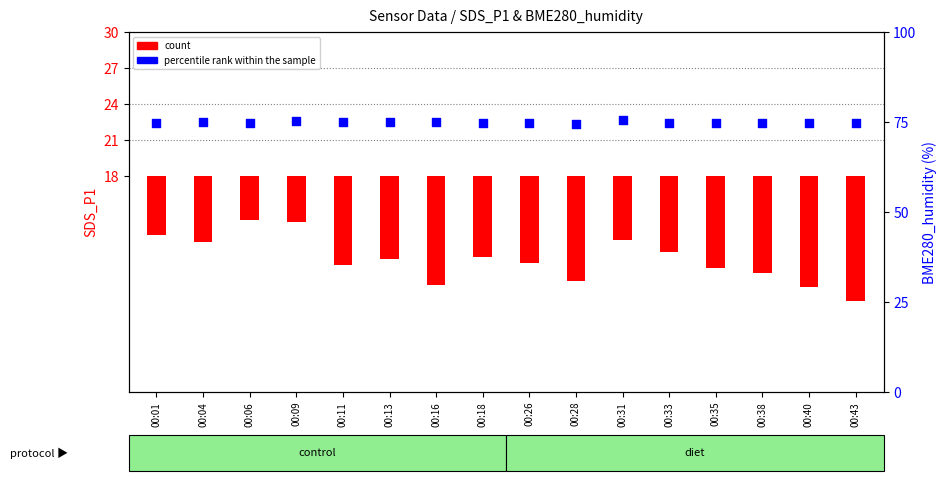

Which series has the widest spread of Y values?

SDS_P1 (count)